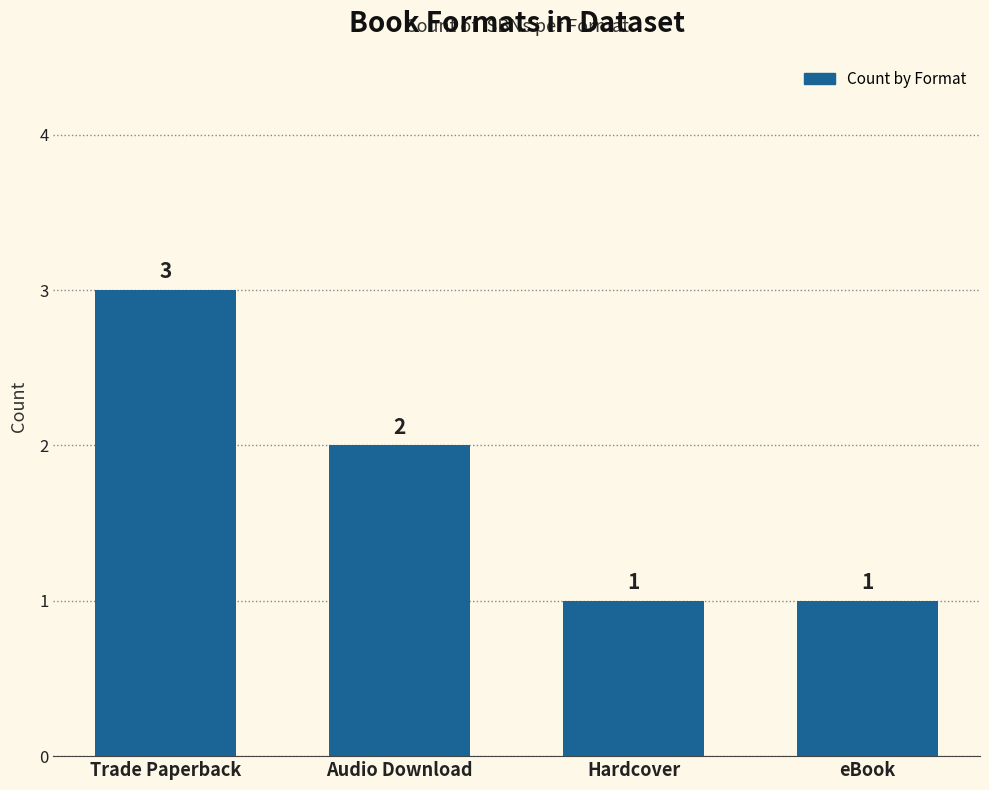

Between Audio Download and eBook, which is larger?

Audio Download